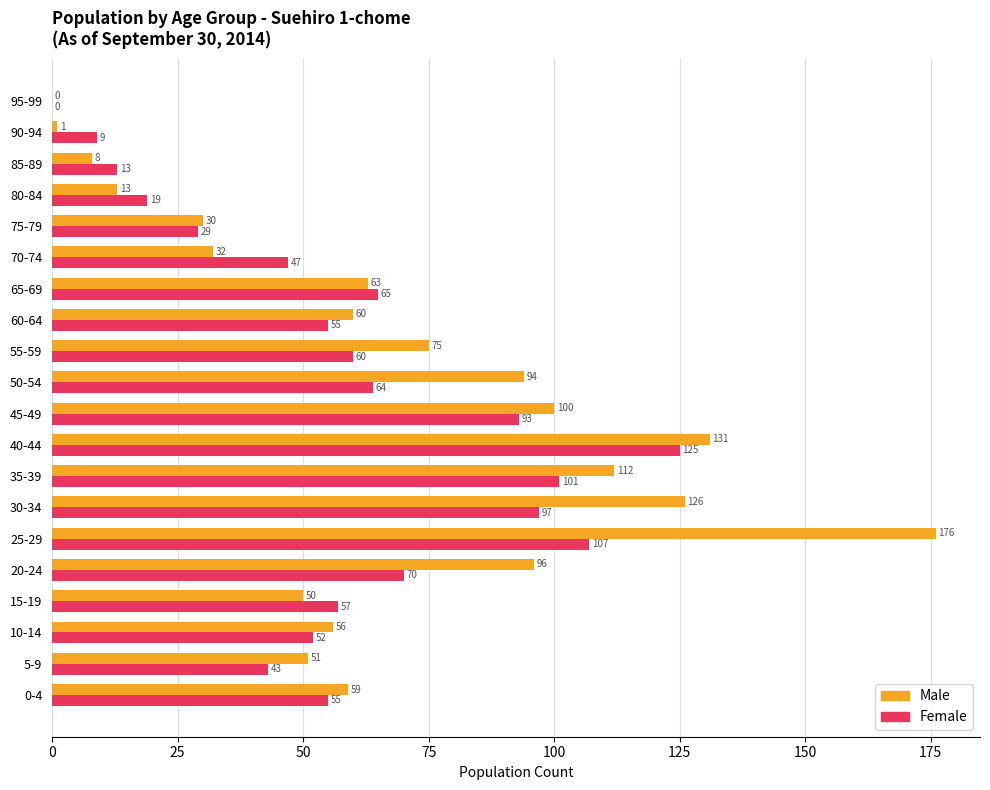

Where is Male nearest to the value 88?

50-54